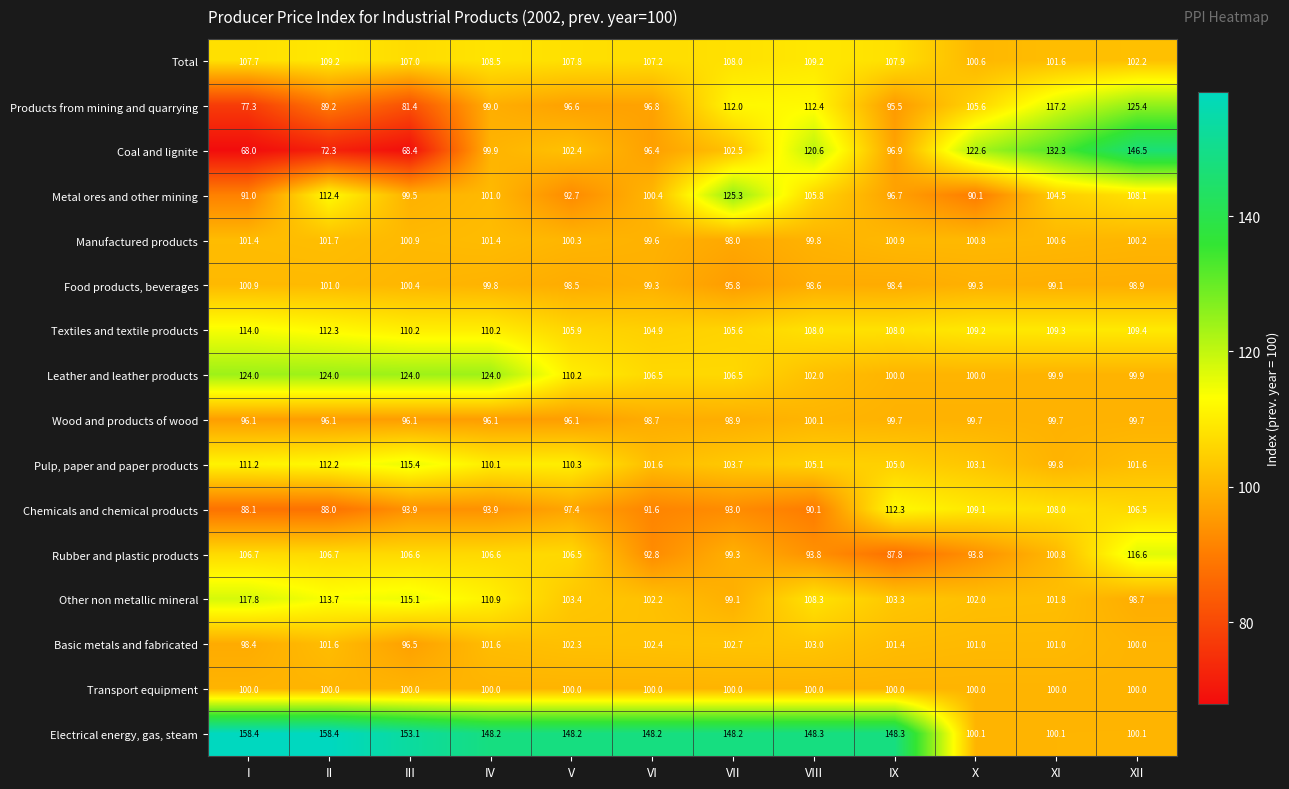

Is it true that Wood and products of wood equals 43.7 at XI?

False